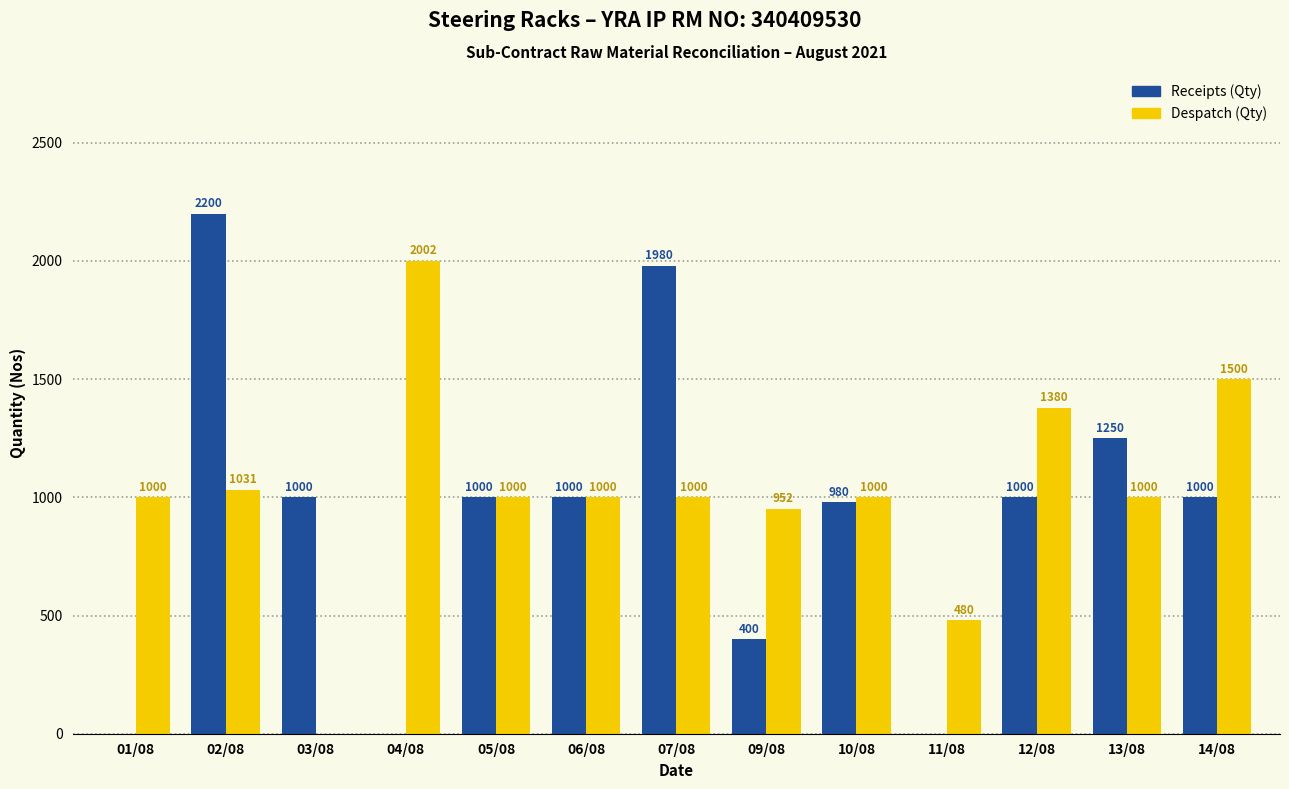

The value of Despatch (Qty) at 10/08 is 1000. True or false?

True